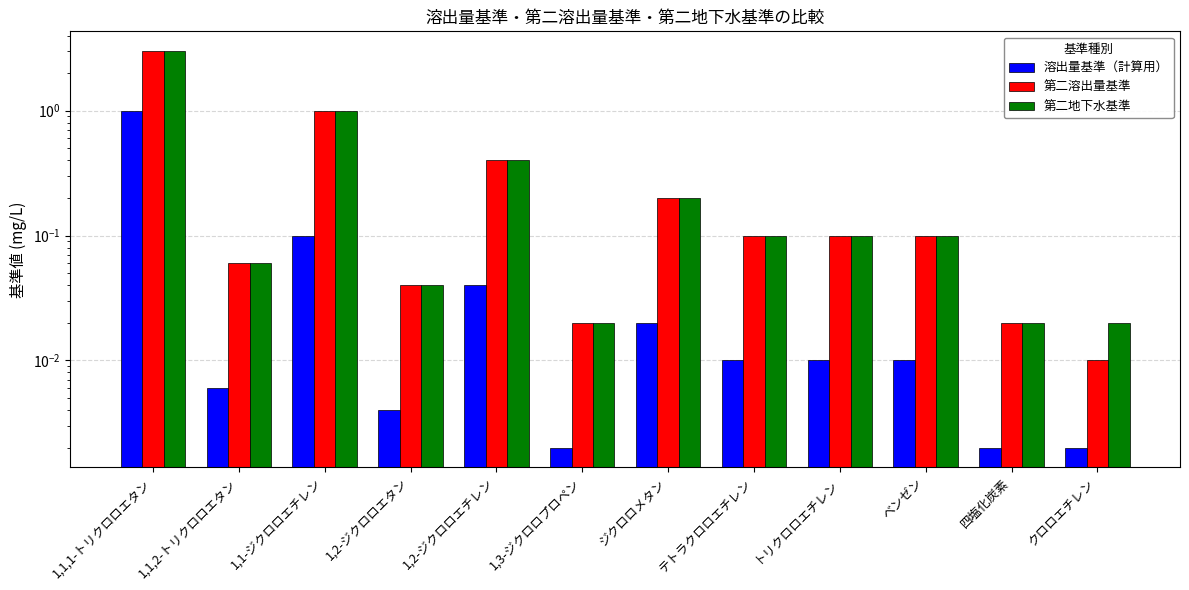

Is it true that 第二地下水基準 equals 0.0 at 1,2-ジクロロエタン?

False